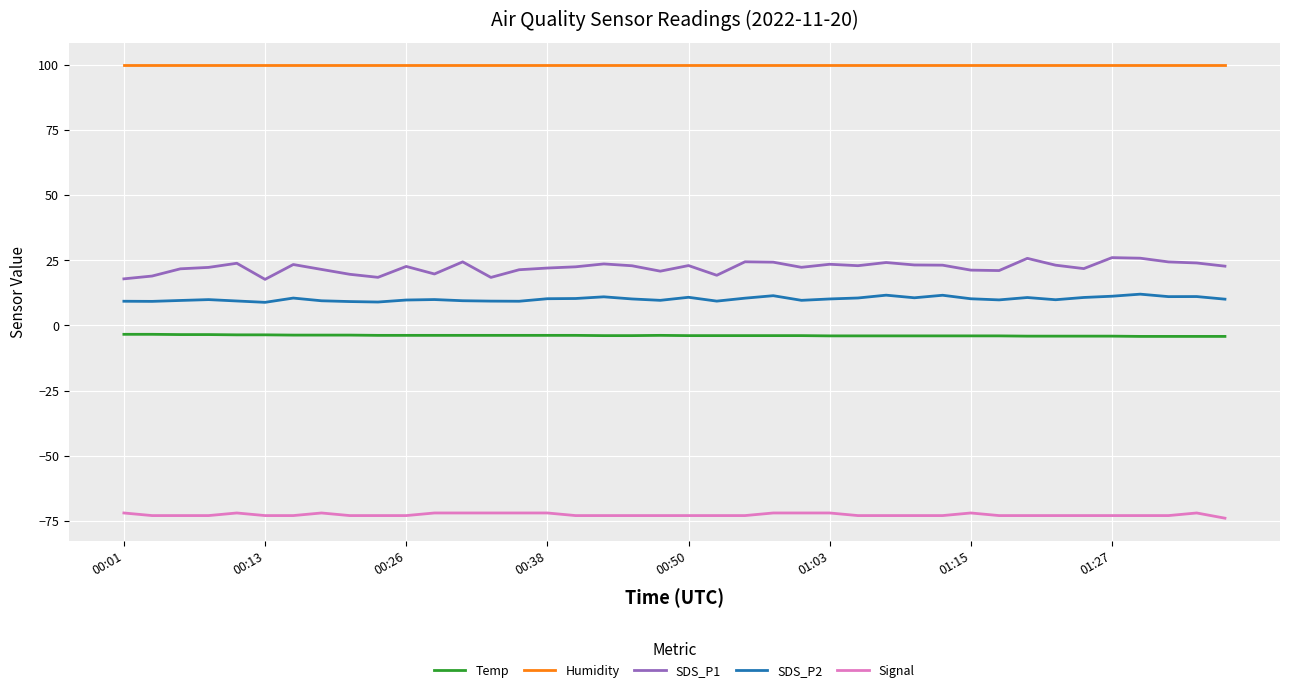

Rank the series by their maximum value, from lowest to highest.

Signal, Temp, SDS_P2, SDS_P1, Humidity